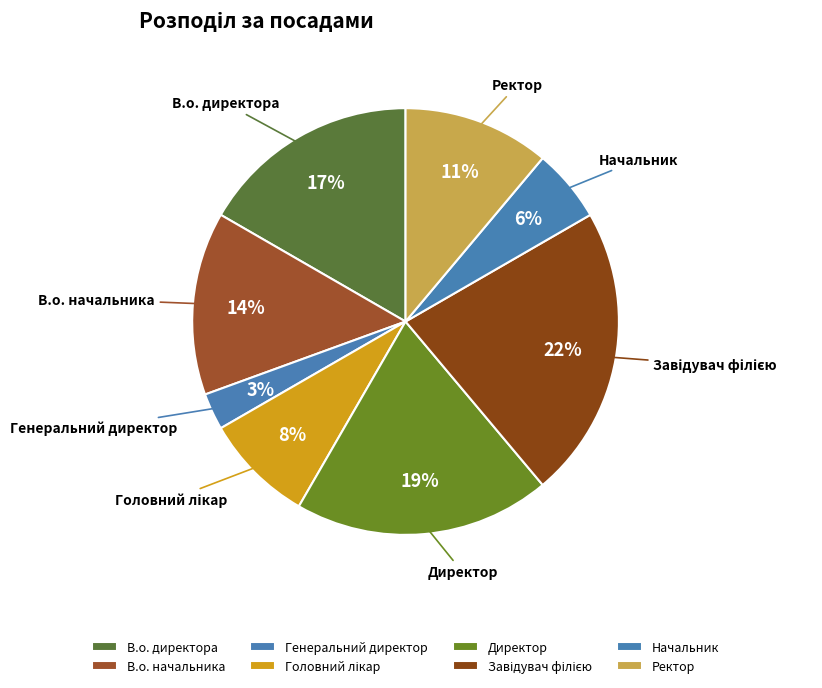

Between Головний лікар and Директор, which is larger?

Директор